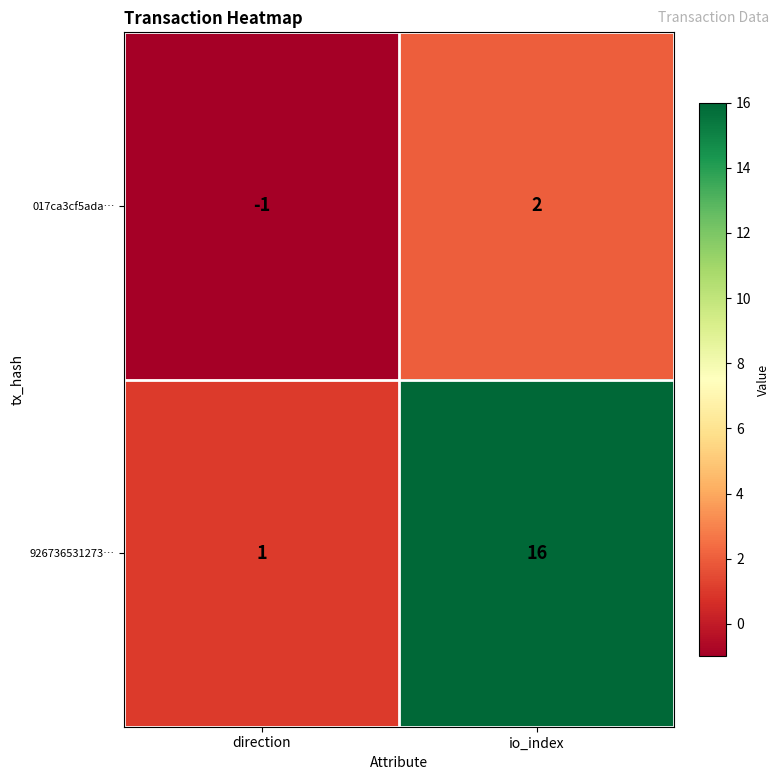

The 017ca3cf5ada… series shows 2 at io_index. True or false?

True